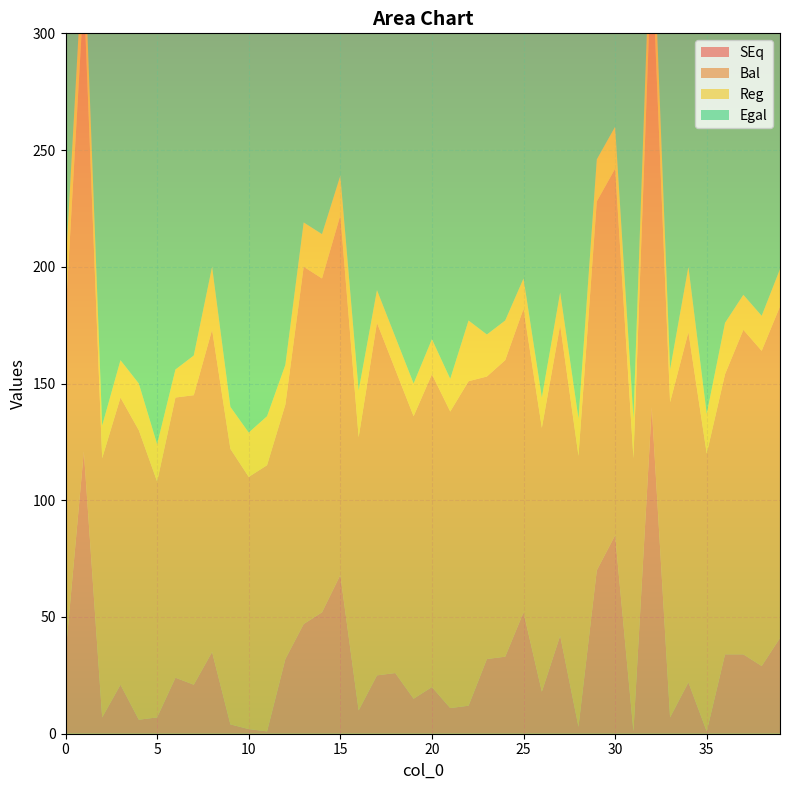

Reading right to left, transcribe all the data shown in this chart.

SEq: 39=41	38=29	37=34	36=34	35=1	34=22	33=7	32=140	31=1	30=85	29=70	28=3	27=42	26=18	25=52	24=33	23=32	22=12	21=11	20=20	19=15	18=26	17=25	16=10	15=68	14=52	13=47	12=32	11=1	10=2	9=4	8=35	7=21	6=24	5=7	4=6	3=21	2=7	1=121	0=34
Bal: 39=142	38=135	37=139	36=120	35=119	34=150	33=135	32=193	31=117	30=157	29=158	28=116	27=133	26=113	25=130	24=127	23=121	22=139	21=127	20=134	19=121	18=130	17=151	16=117	15=154	14=143	13=153	12=109	11=114	10=108	9=118	8=138	7=124	6=120	5=101	4=124	3=123	2=111	1=196	0=145
Reg: 39=16	38=15	37=15	36=22	35=17	34=28	33=14	32=28	31=17	30=18	29=18	28=16	27=14	26=13	25=13	24=17	23=18	22=26	21=14	20=15	19=14	18=14	17=14	16=20	15=17	14=19	13=19	12=17	11=21	10=19	9=18	8=27	7=17	6=12	5=16	4=20	3=16	2=14	1=24	0=20
Egal: 39=243	38=241	37=244	36=206	35=237	34=278	33=263	32=246	31=233	30=229	29=246	28=229	27=224	26=208	25=208	24=221	23=210	22=266	21=243	20=248	19=227	18=234	17=277	16=224	15=240	14=234	13=259	12=186	11=227	10=214	9=232	8=241	7=227	6=216	5=195	4=242	3=225	2=215	1=271	0=256